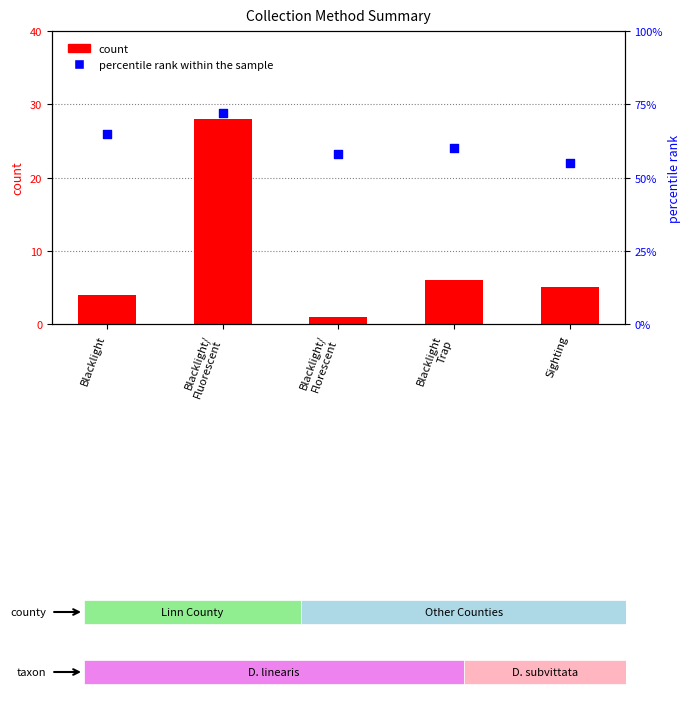

At how many categories does at least one series exceed 48?

5